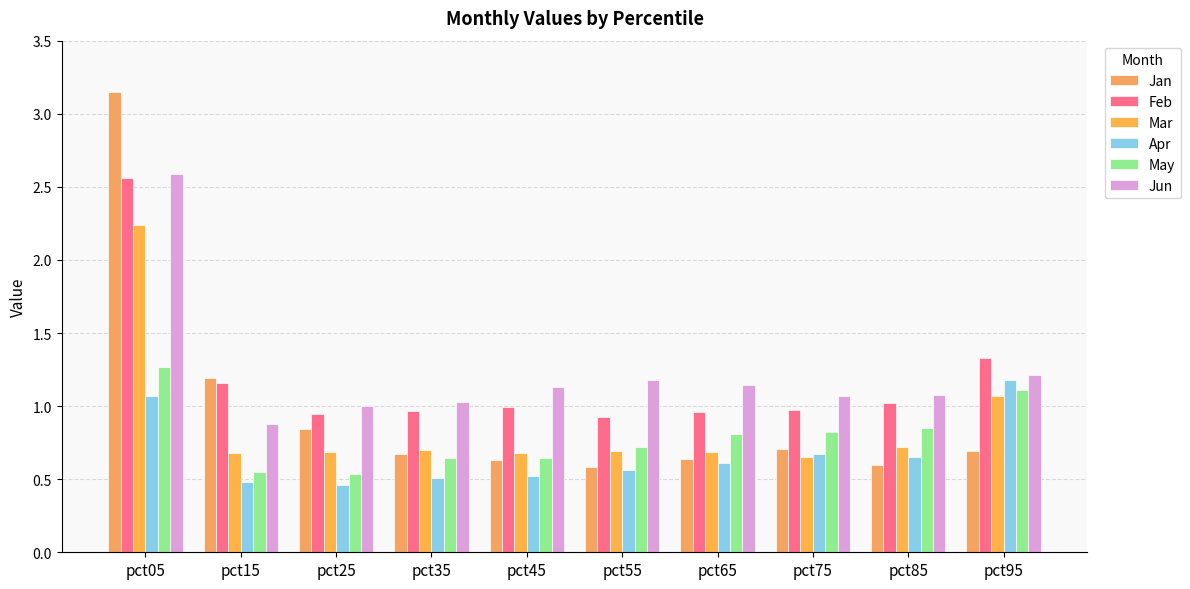

Are the bars horizontal?

No